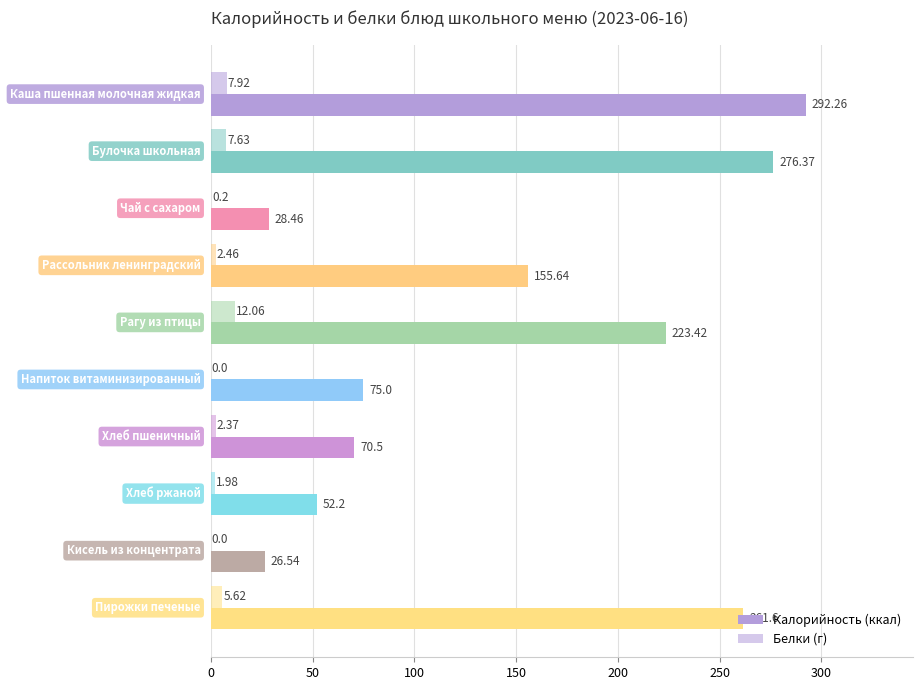

Reading right to left, list all the values displayed in this chart.

Калорийность: 261.6	26.5	52.2	70.5	75.0	223.4	155.6	28.5	276.4	292.3
Белки: 5.6	0.0	2.0	2.4	0.0	12.1	2.5	0.2	7.6	7.9